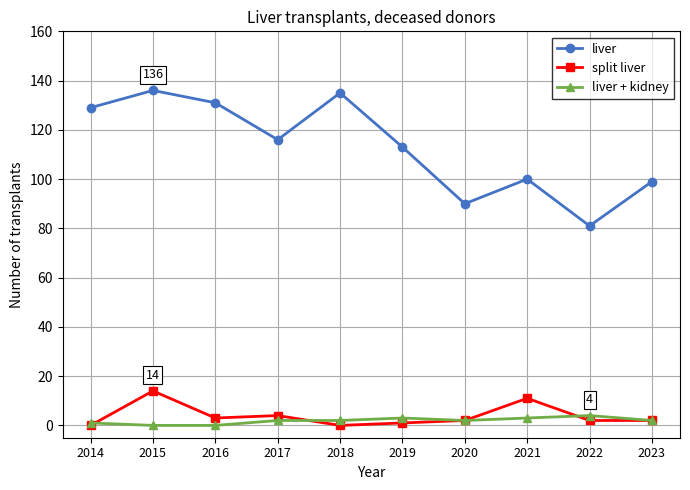

At which category is the sum across all series the highest?

2015